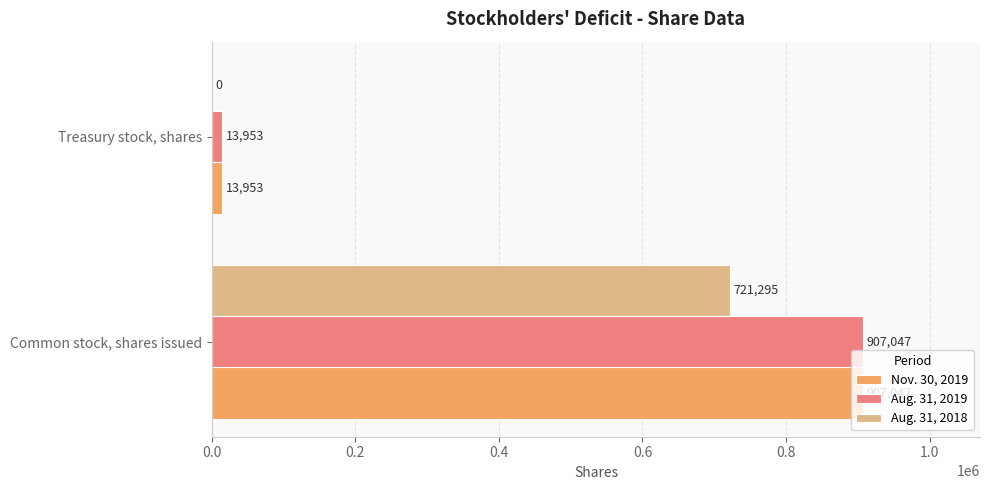

Is it true that Aug. 31, 2018 equals 955335 at Common stock, shares issued?

False